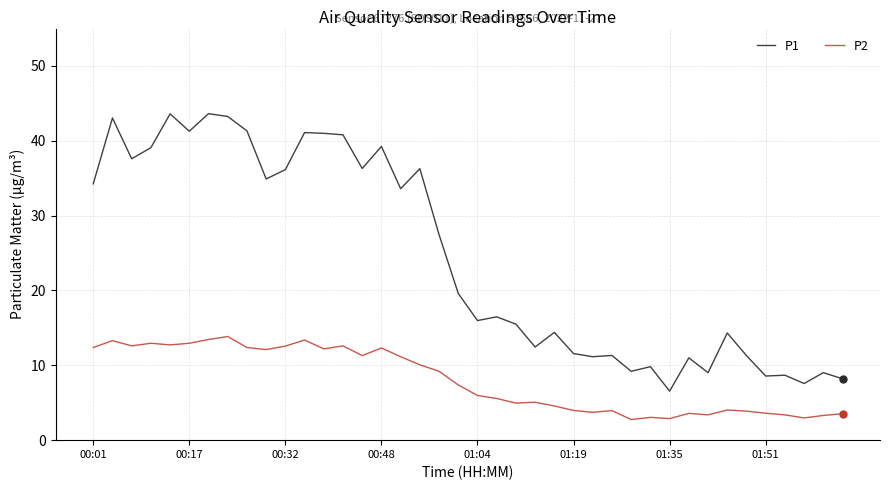

Which series has the largest total across all categories?

P1